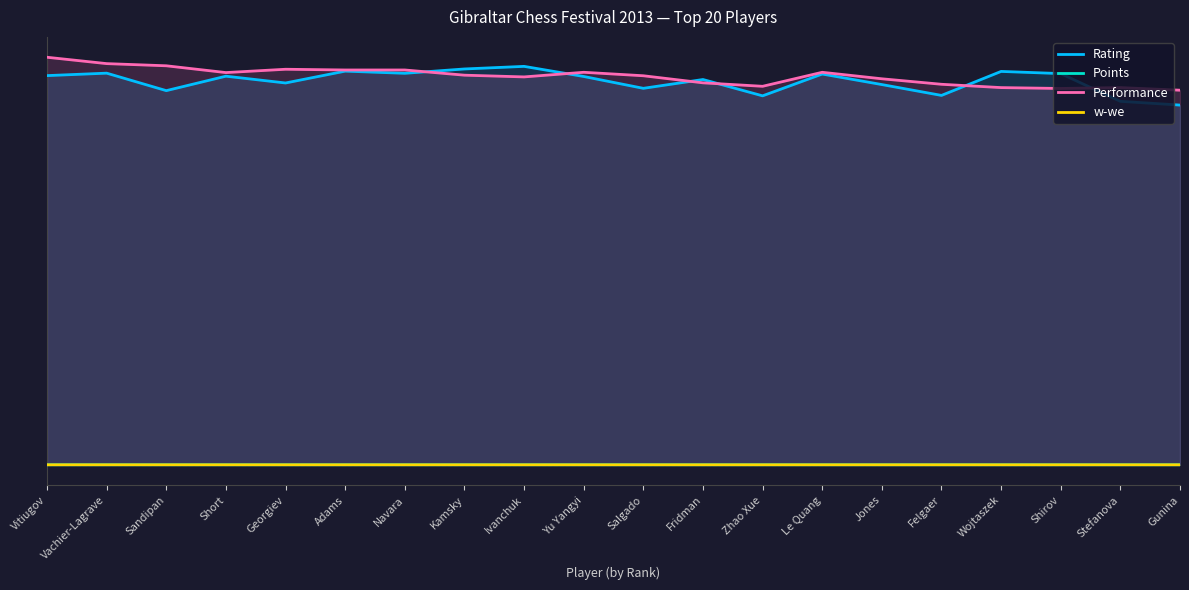

At which category does the chart reach its peak across all series?

Vitiugov